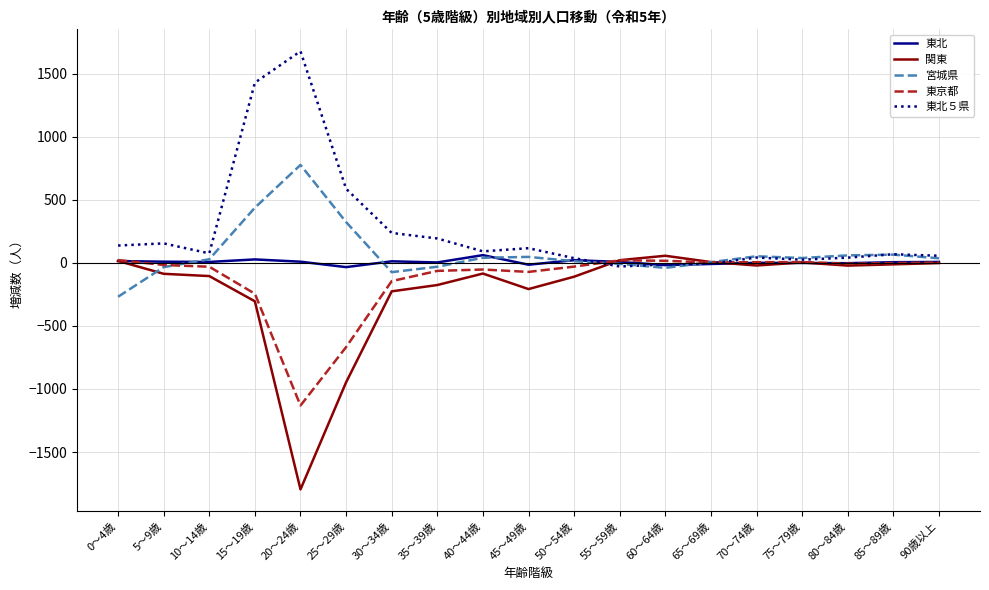

Which category has the highest value in the 東北５県 series?

20～24歳